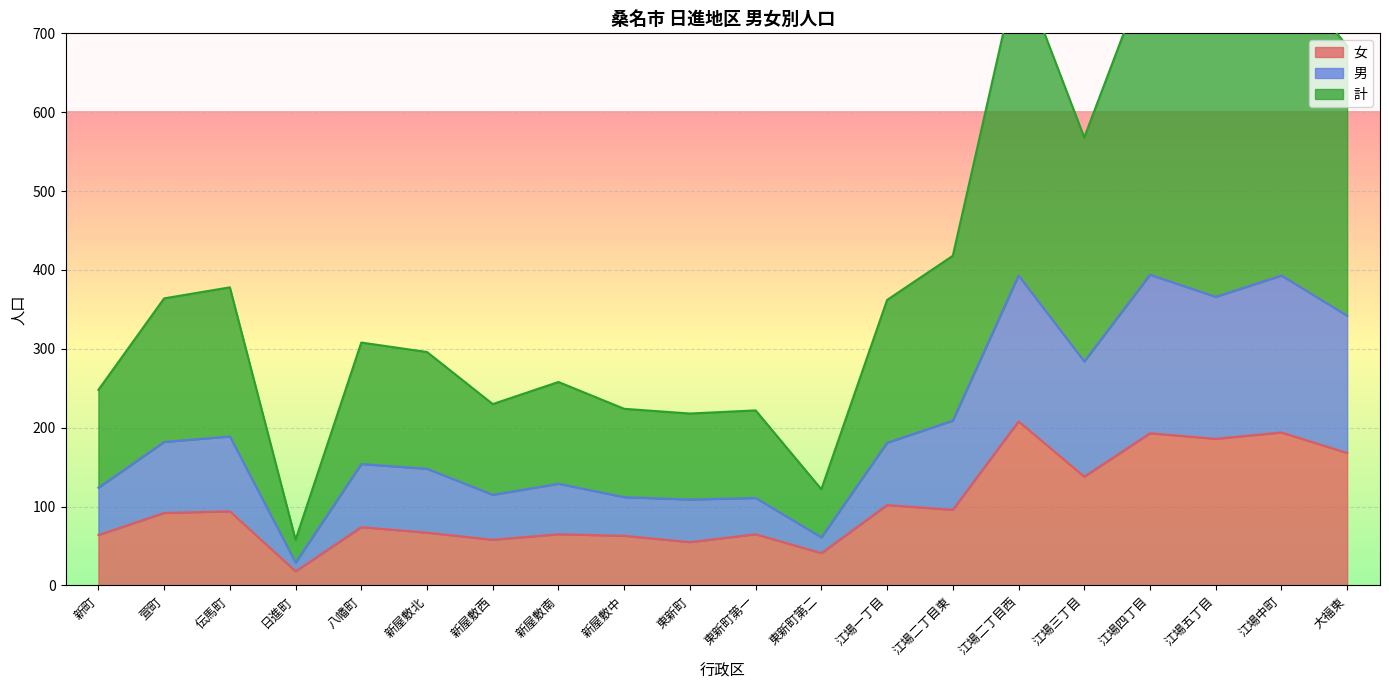

What are all the series names shown in the legend?

女, 男, 計